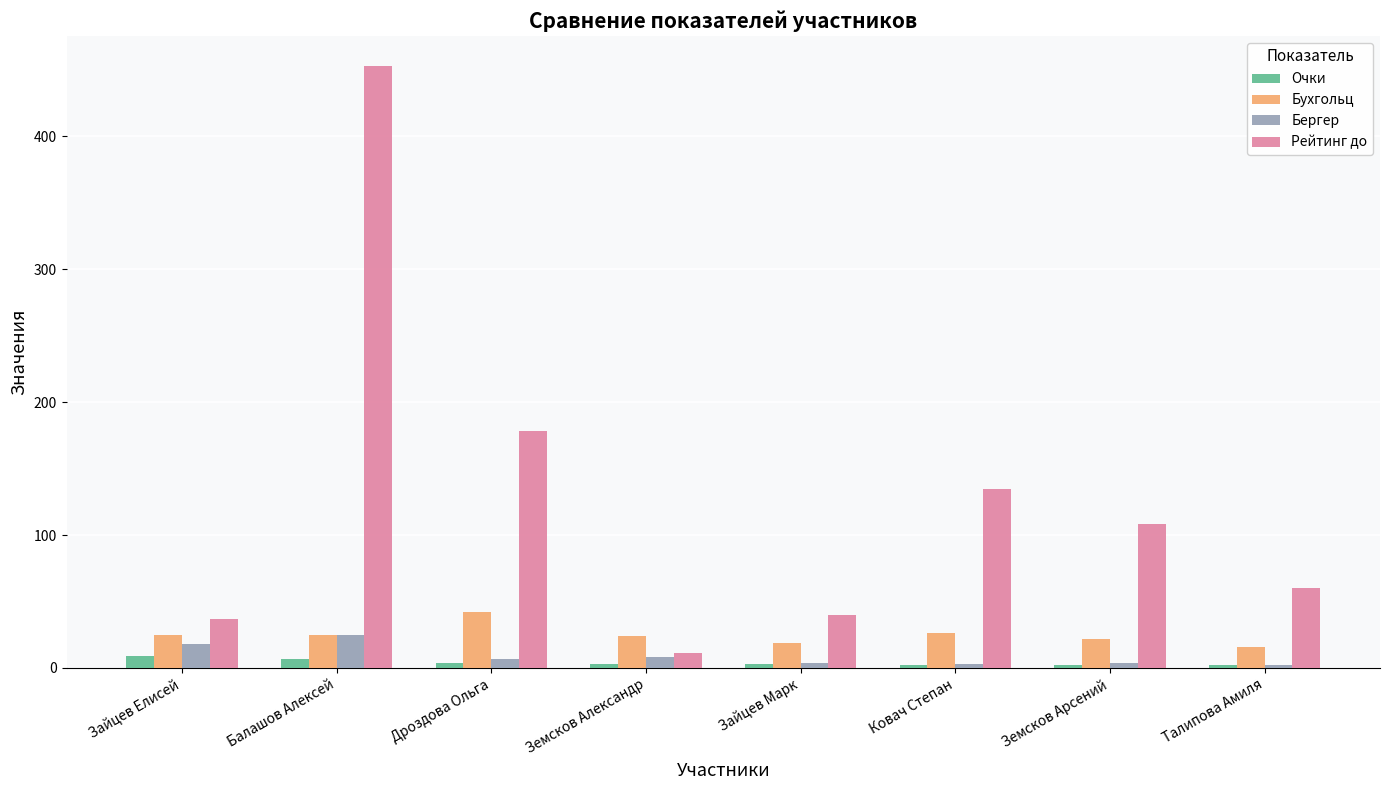

What is the lowest value of the Бергер series?

2